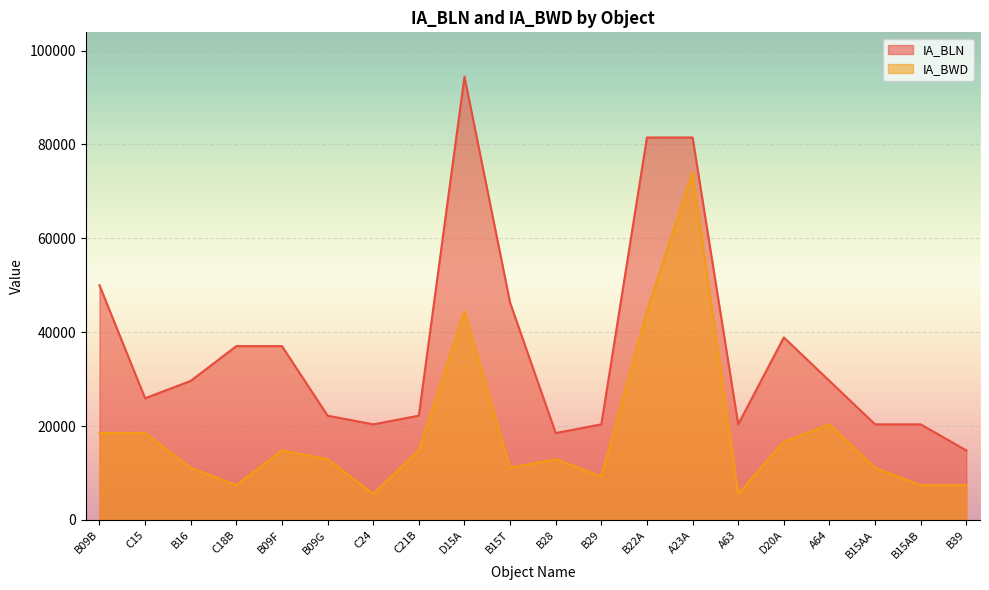

What is the average value of the IA_BWD series?

18427